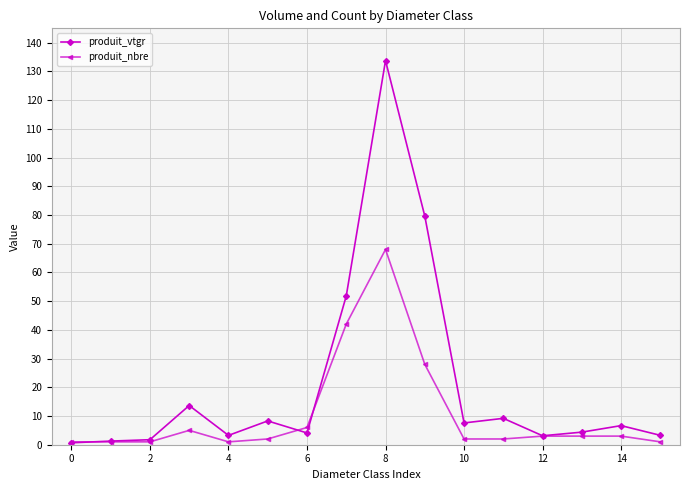

What is the maximum value for produit_vtgr?

133.8